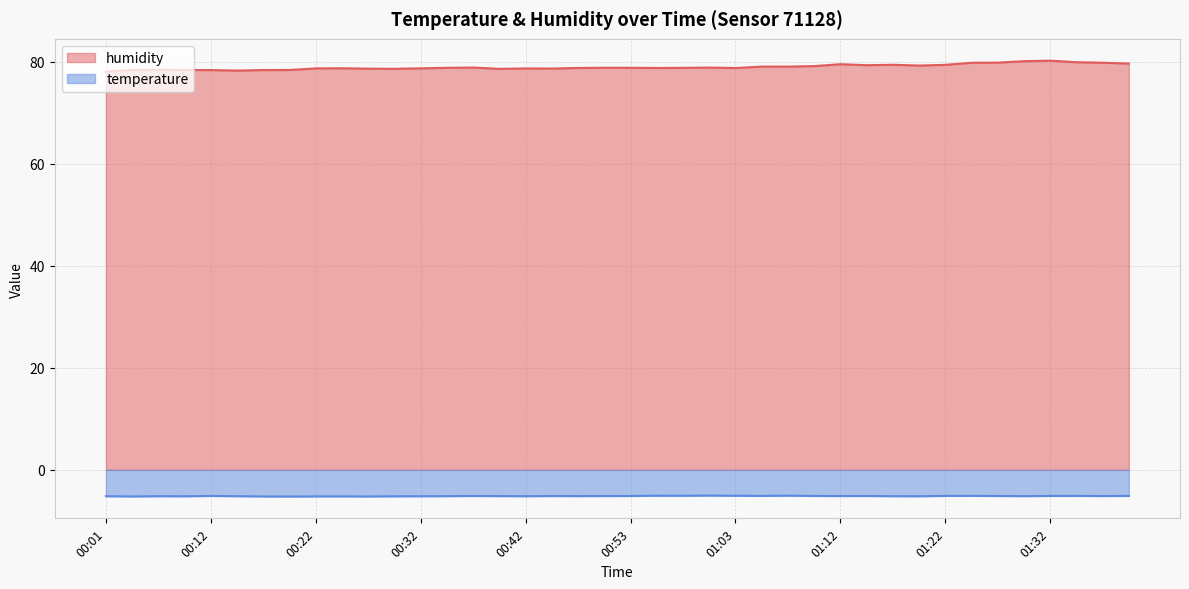

The humidity series shows 78.4 at 00:09. True or false?

True